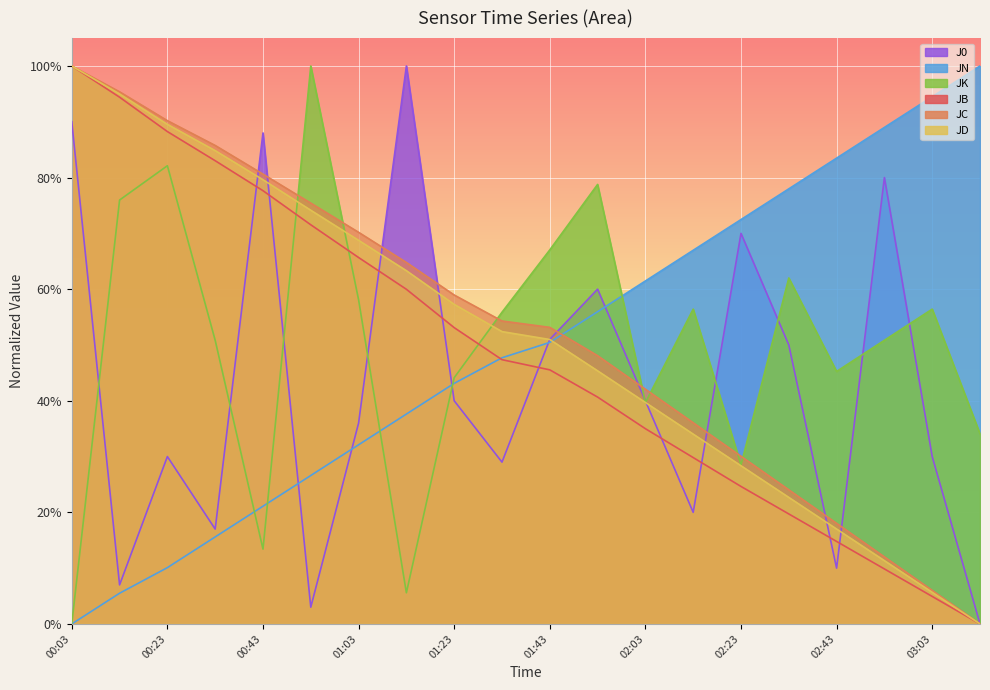

Which series has the largest total across all categories?

JC